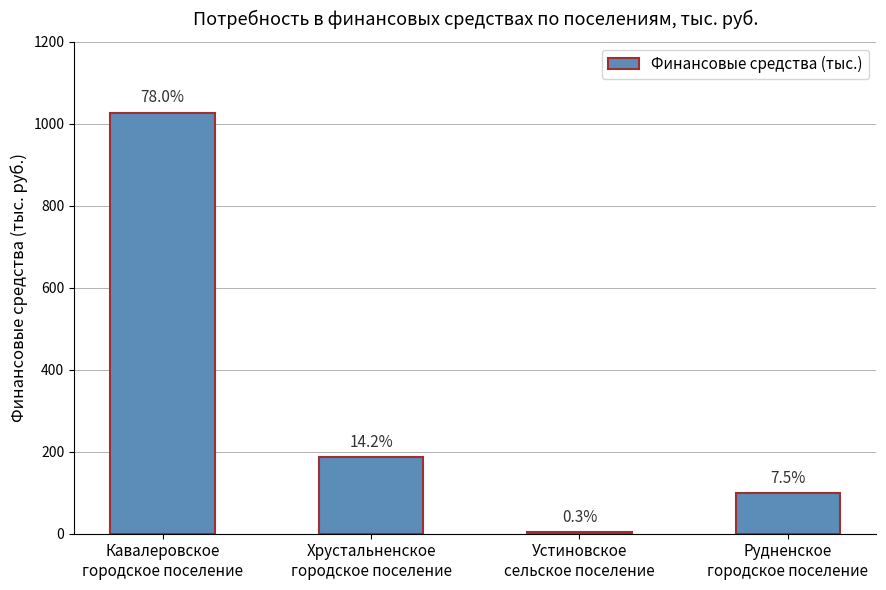

Are the bars horizontal?

No